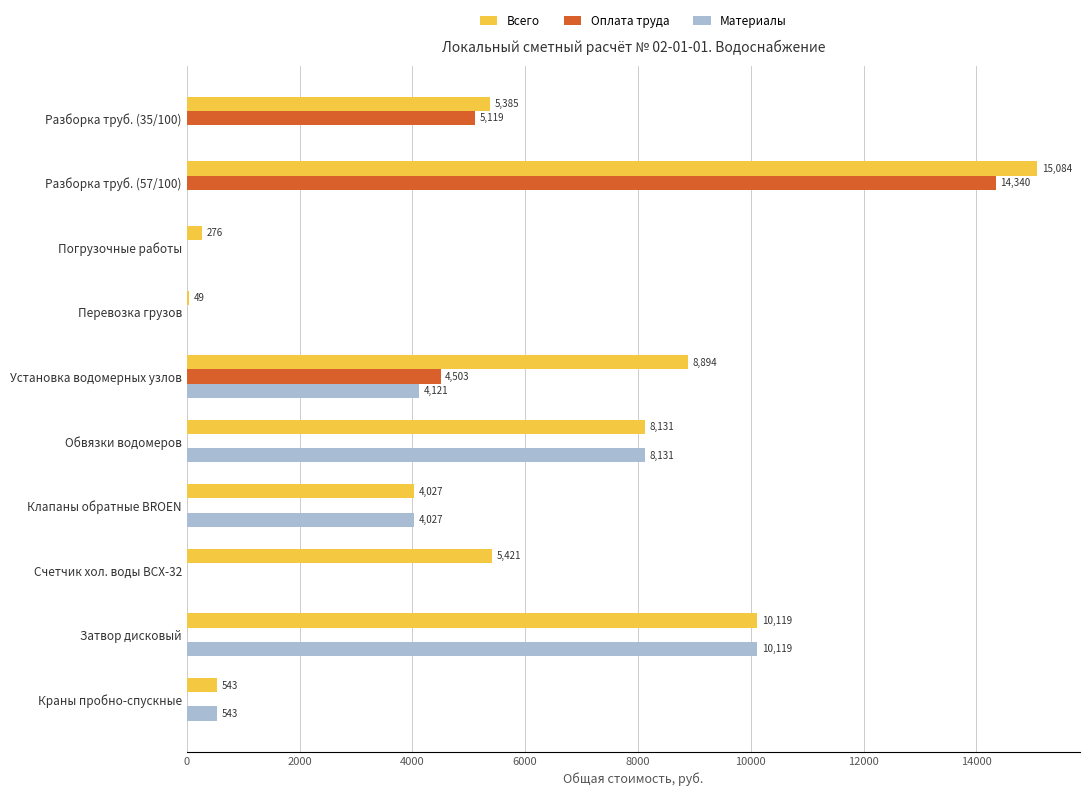

The value of Материалы at Счетчик хол. воды ВСХ-32 is 6588. True or false?

False